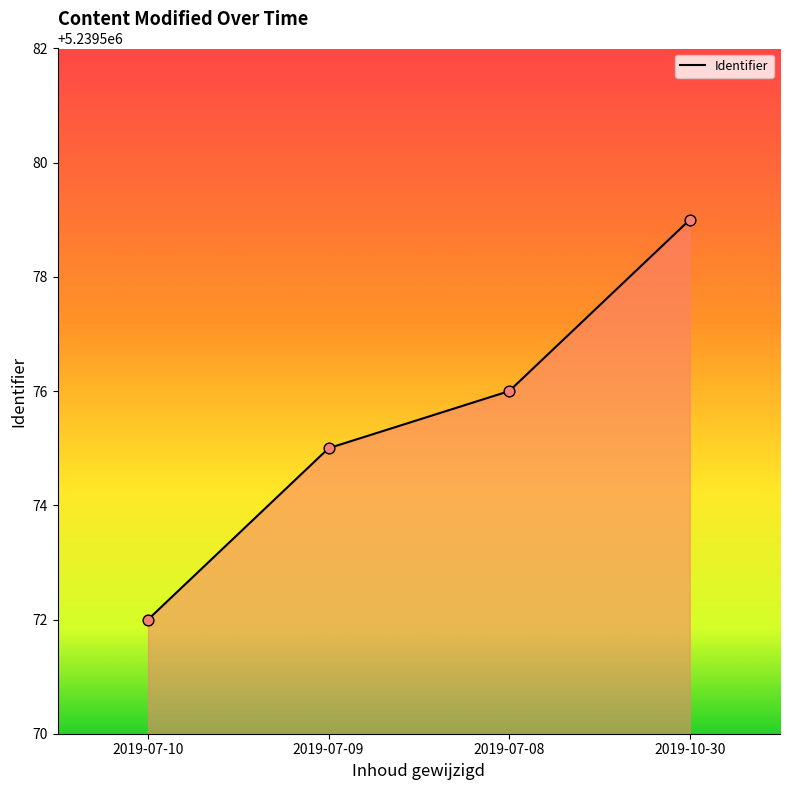

What is the change in value from 2019-07-10 to 2019-07-09?

+3